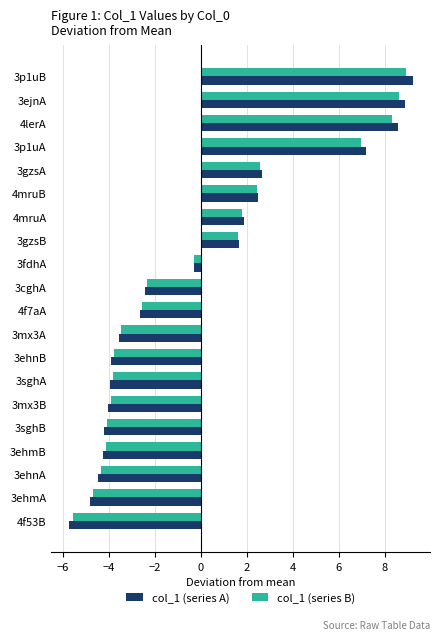

True or false: col_1 (series B) has a value of 3.4 at 3gzsA.

False